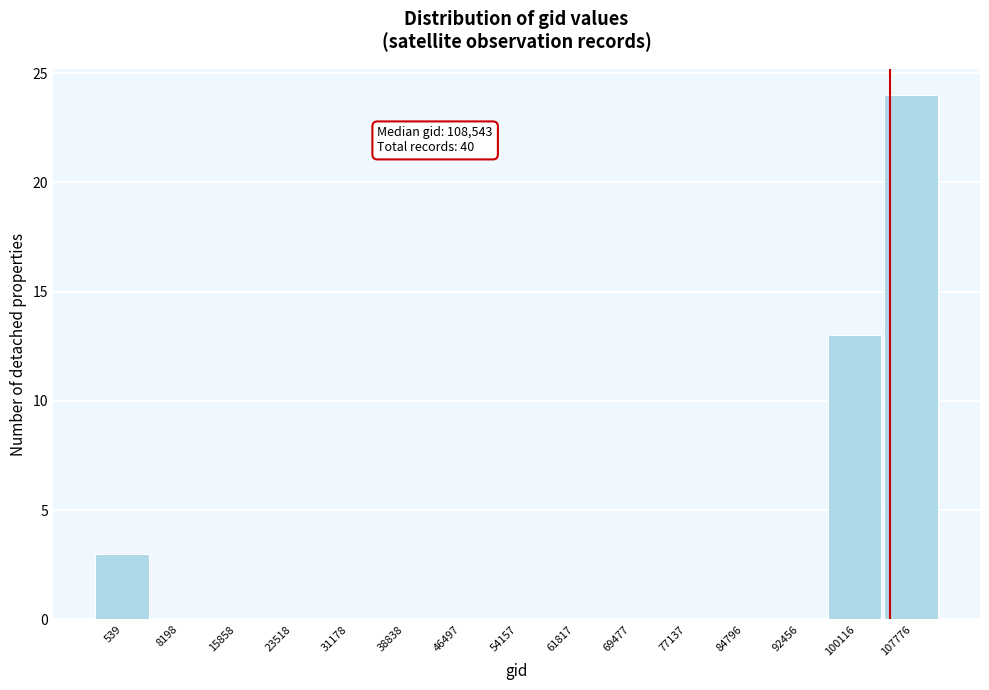

What is the change in value from 31178 to 107776?

+24